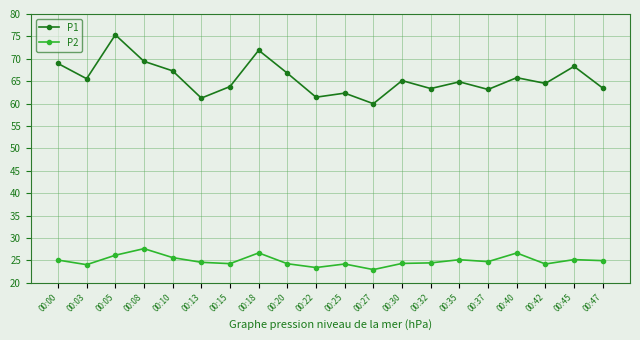

The value of P2 at 00:32 is 13.3. True or false?

False